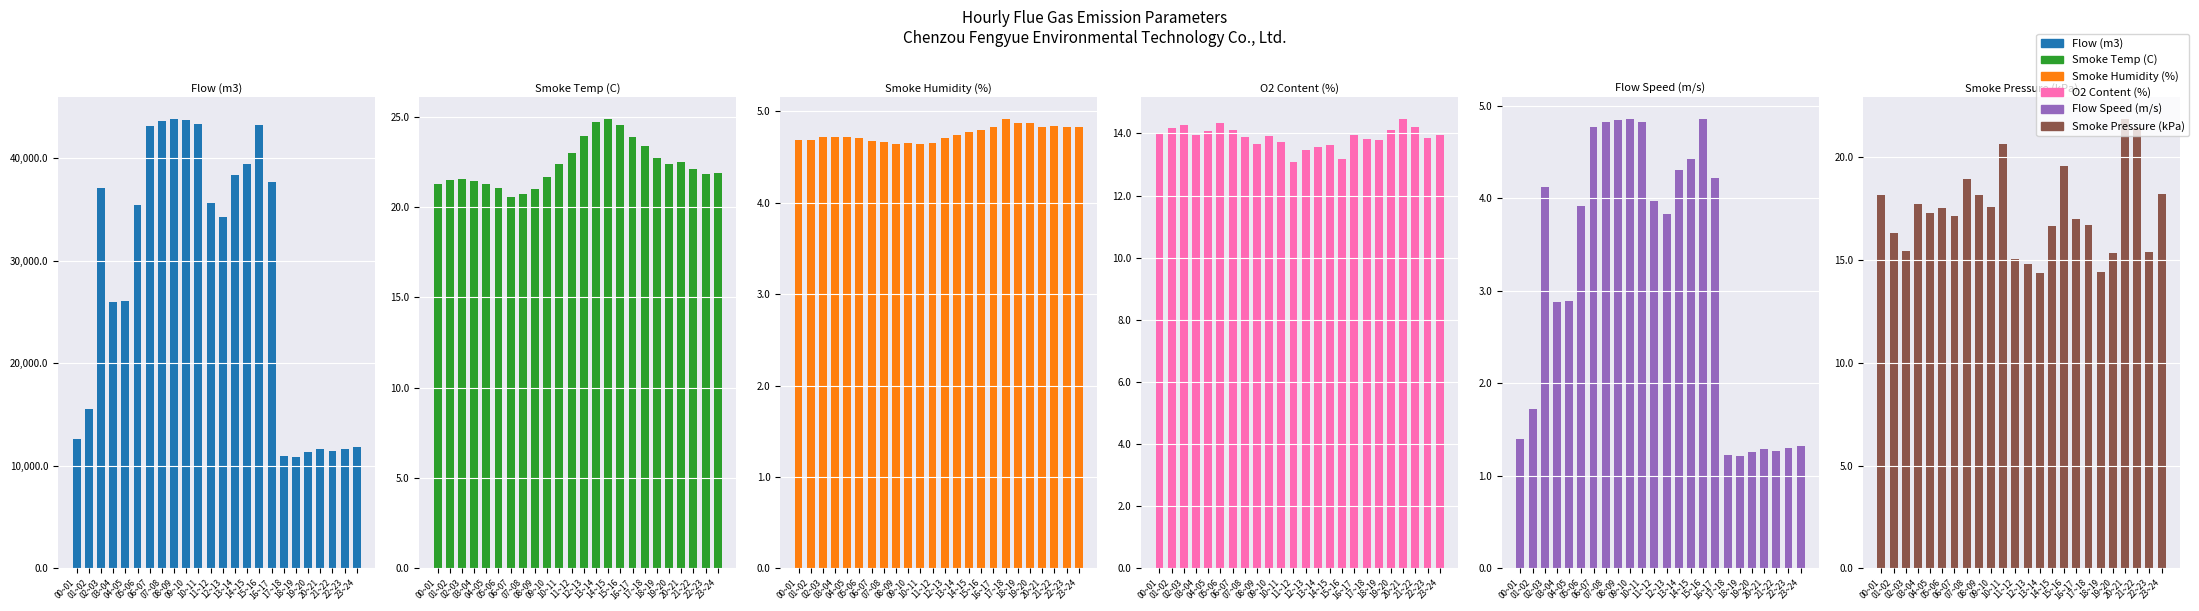

What is the difference between the maximum and minimum values in the Smoke Pressure (kPa) series?

7.5